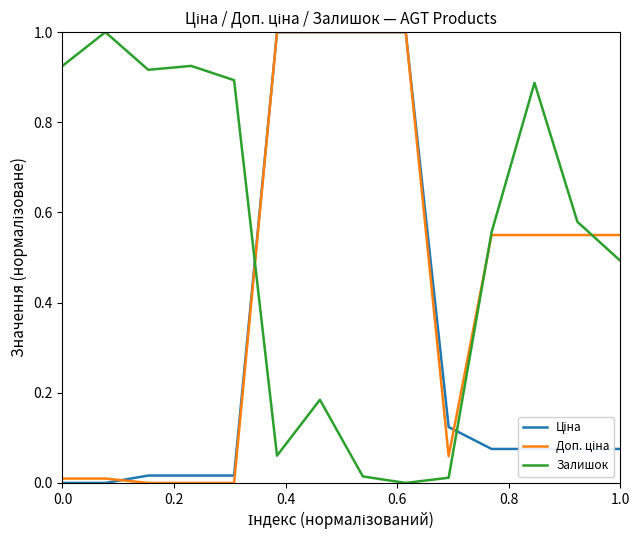

Which series has the largest total across all categories?

Залишок